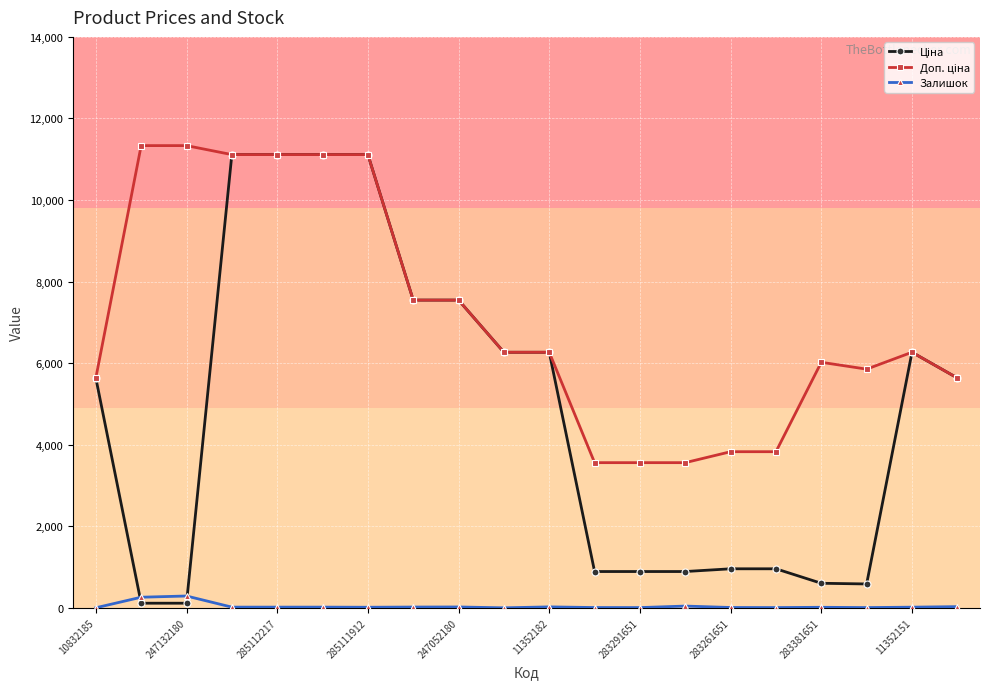

What is the greatest value displayed?

11334.0